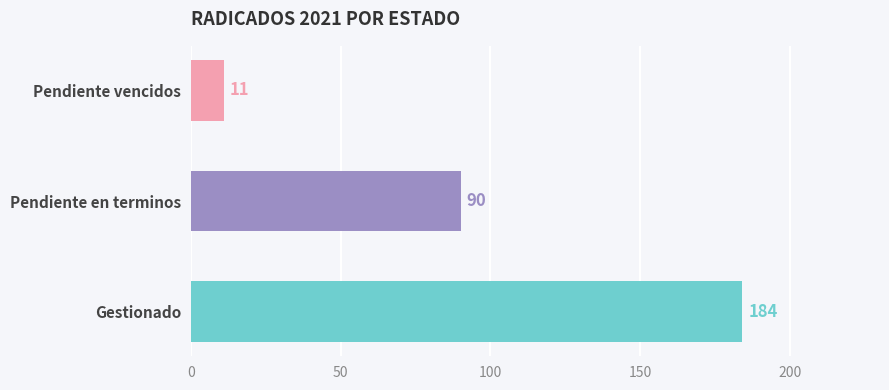

How many bars are there in total?

3